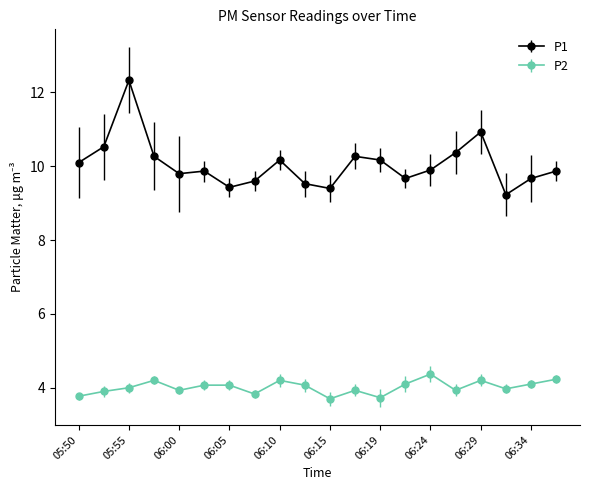

How many data points does each series have?

20